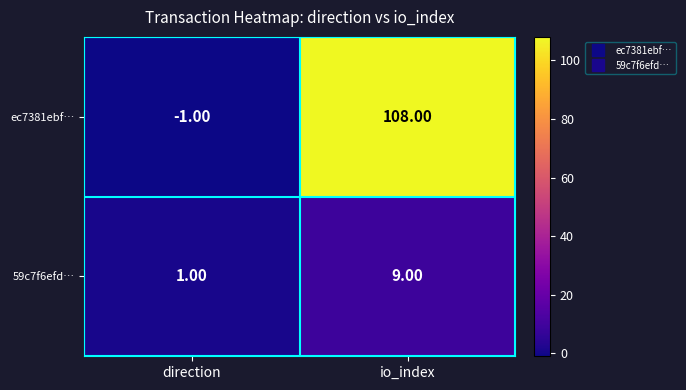

Which category has the lowest value in the ec7381ebf… series?

direction